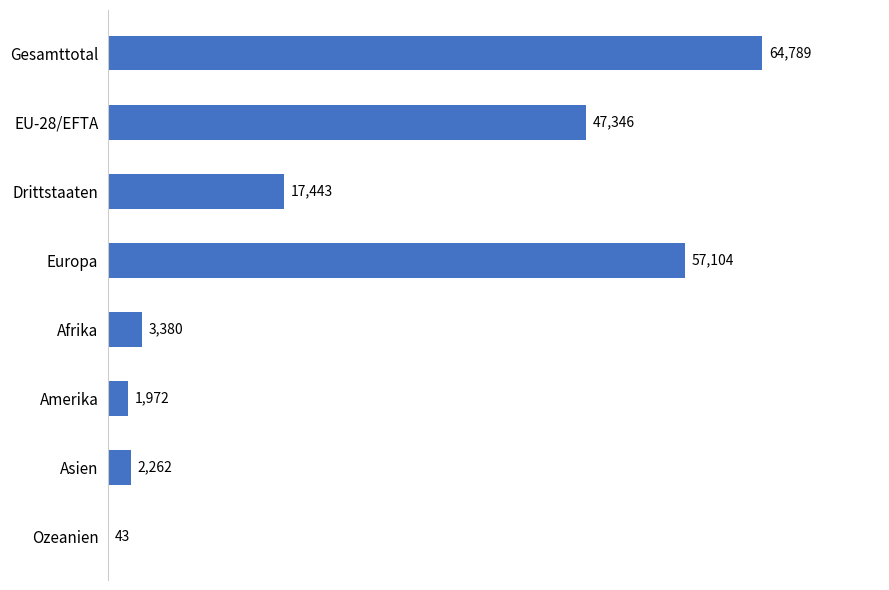

Reading bottom to top, transcribe all the data shown in this chart.

Ozeanien=43	Asien=2262	Amerika=1972	Afrika=3380	Europa=57104	Drittstaaten=17443	EU-28/EFTA=47346	Gesamttotal=64789